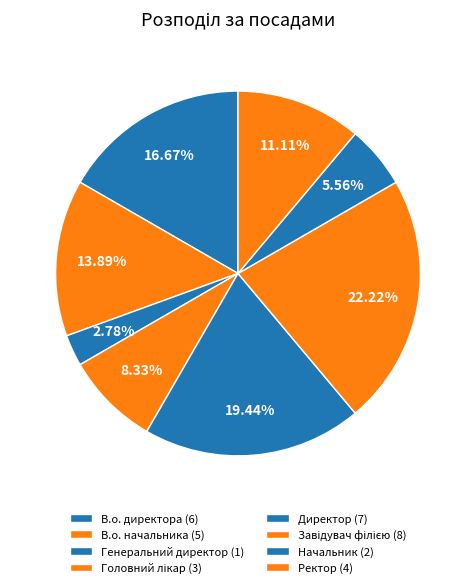

The Начальник slice represents 6% of the pie. True or false?

True